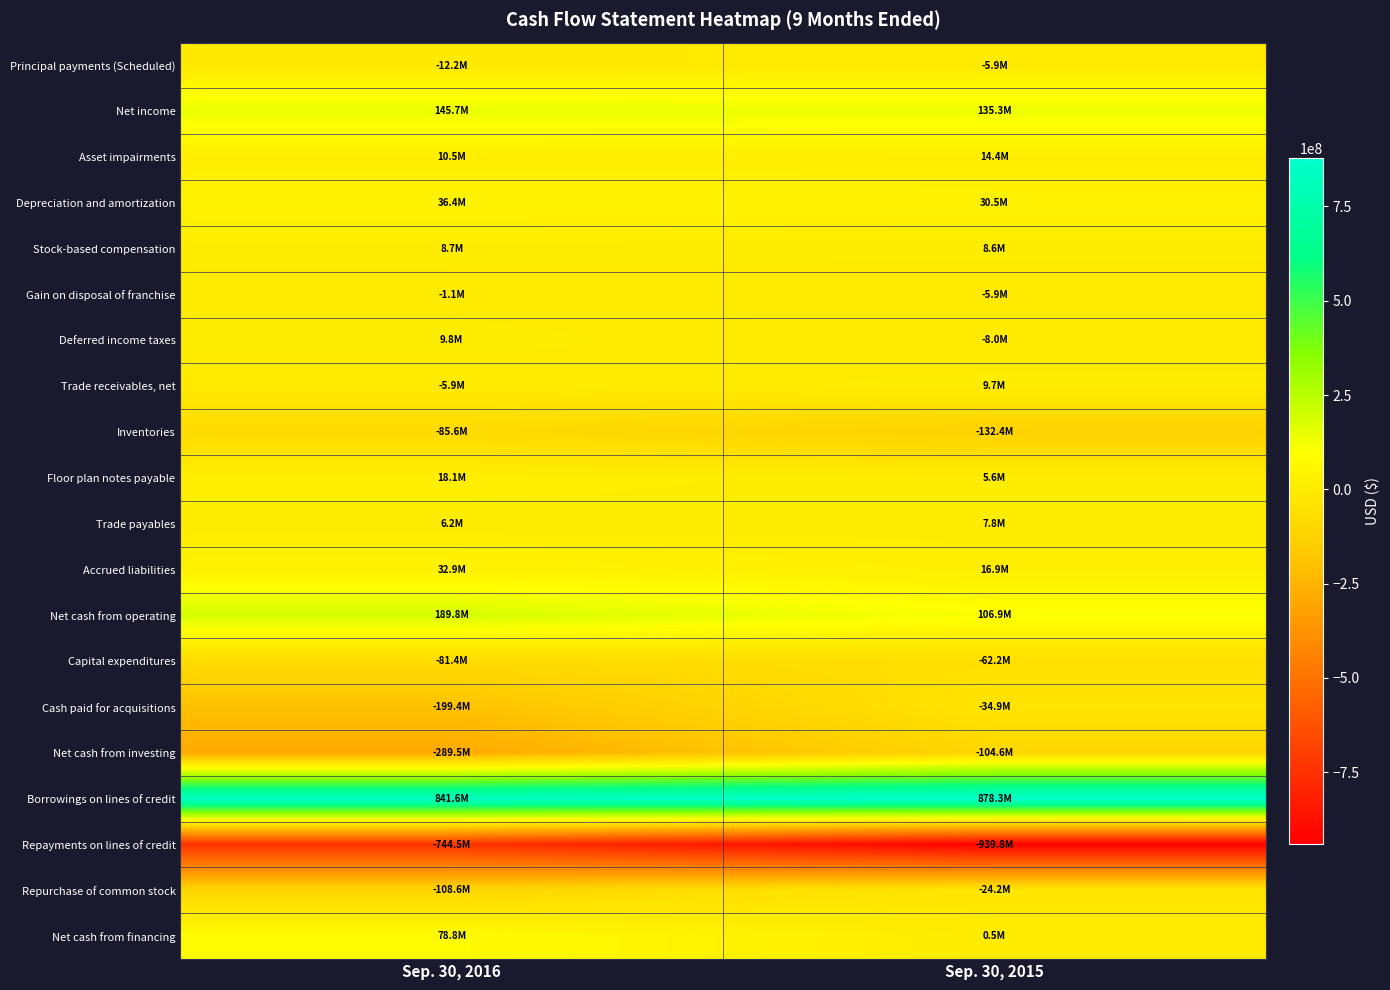

What is the smallest value displayed?

-939817000